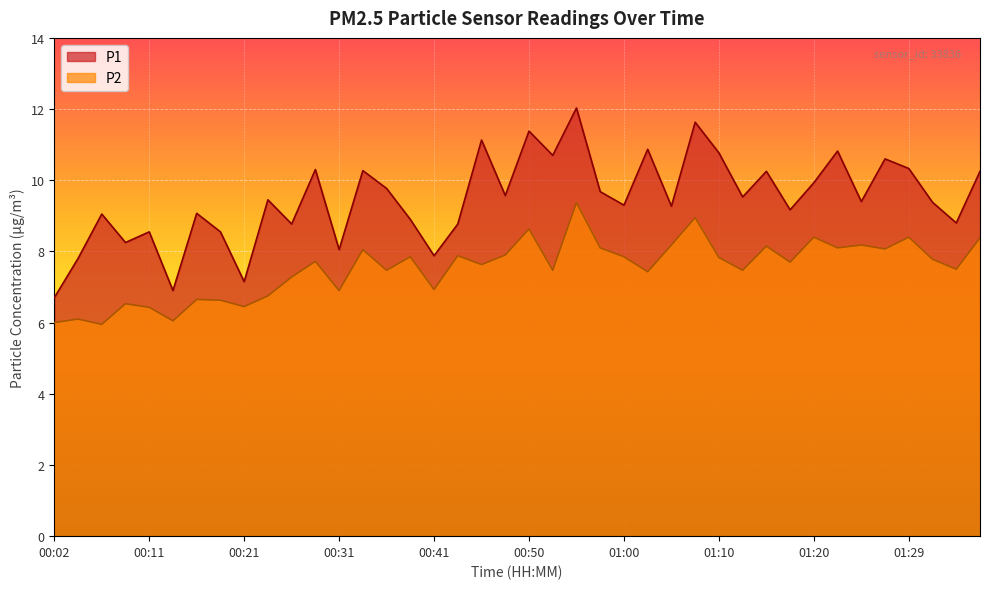

True or false: P2 and P1 intersect in this chart.

False